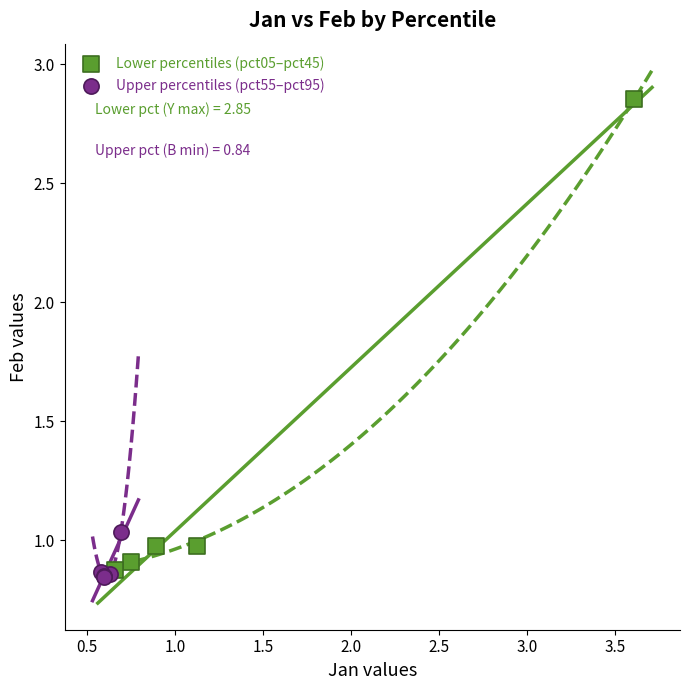

Which series has the largest Y range (max minus min)?

Lower percentiles (pct05–pct45)